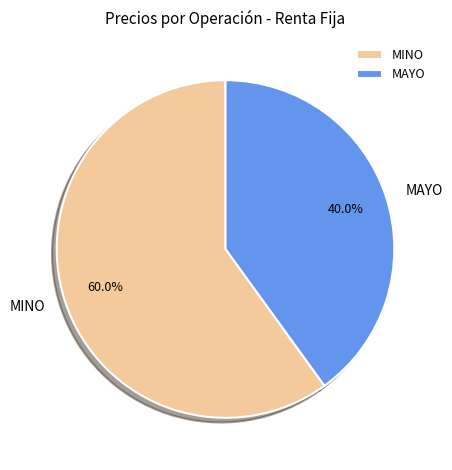

Rank the categories by value from lowest to highest.

MAYO, MINO